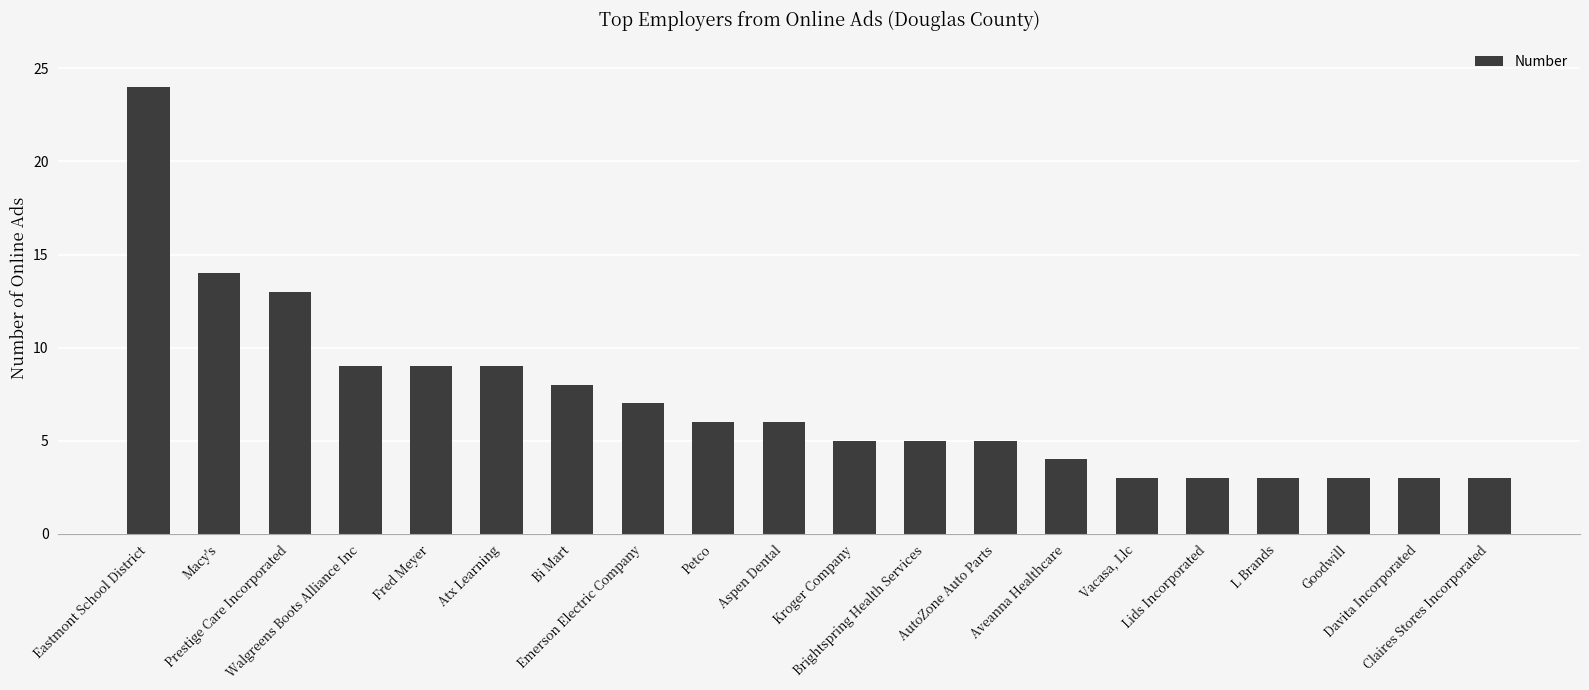

The chart shows a value of 1 at Goodwill. True or false?

False